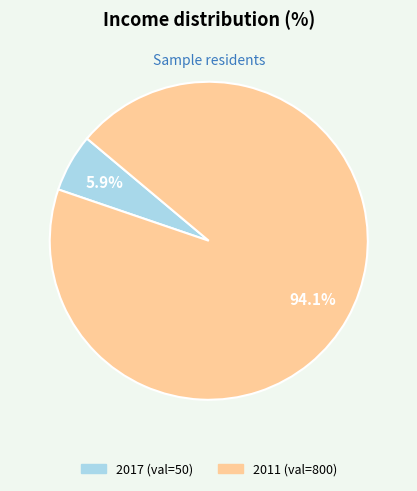

To the nearest percent, what is the difference between the 2011 and 2017 slice percentages?

88%